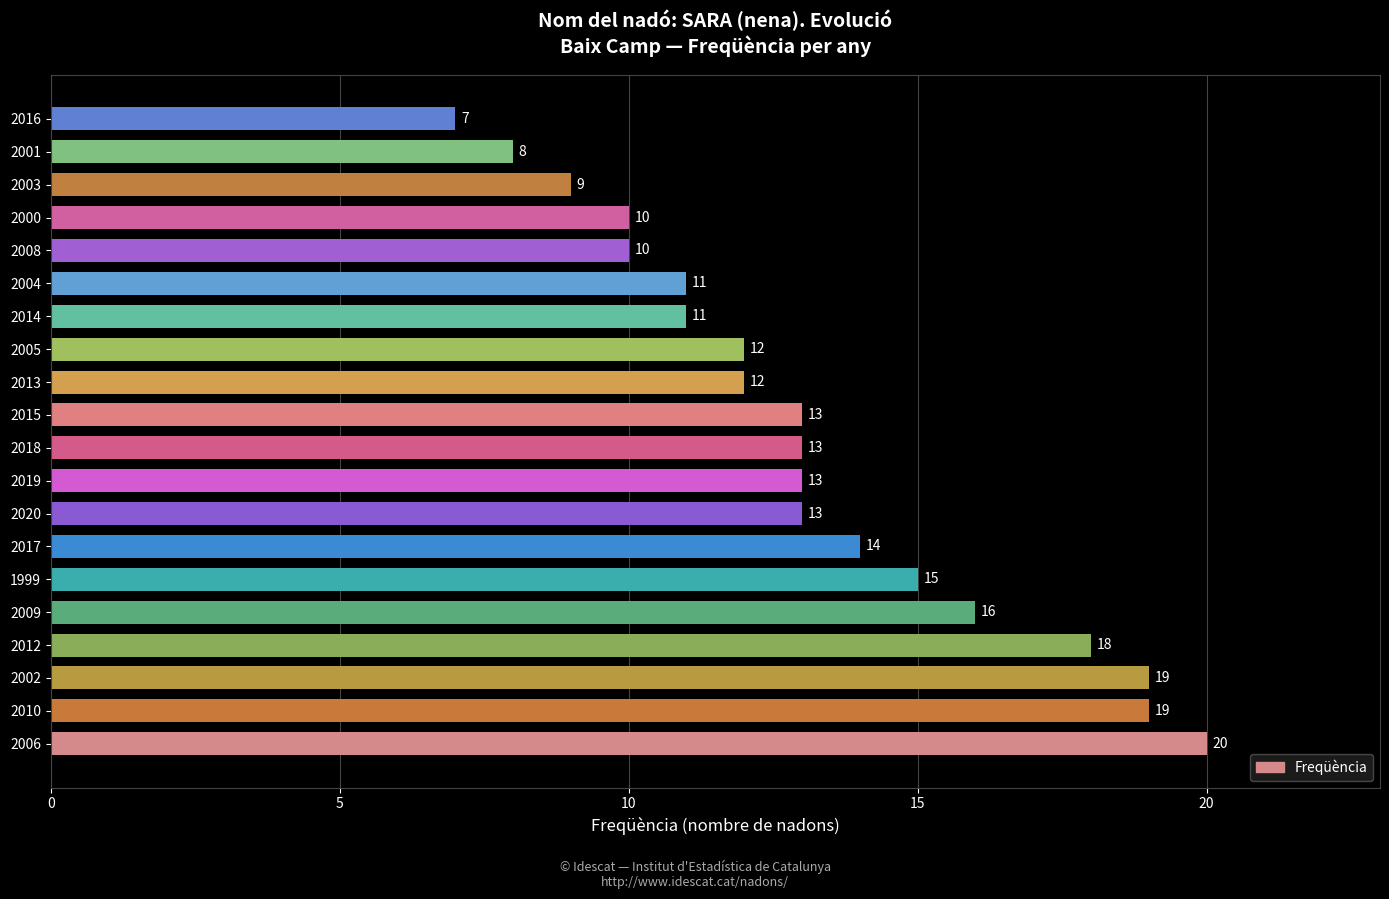

How many bars are there in total?

20